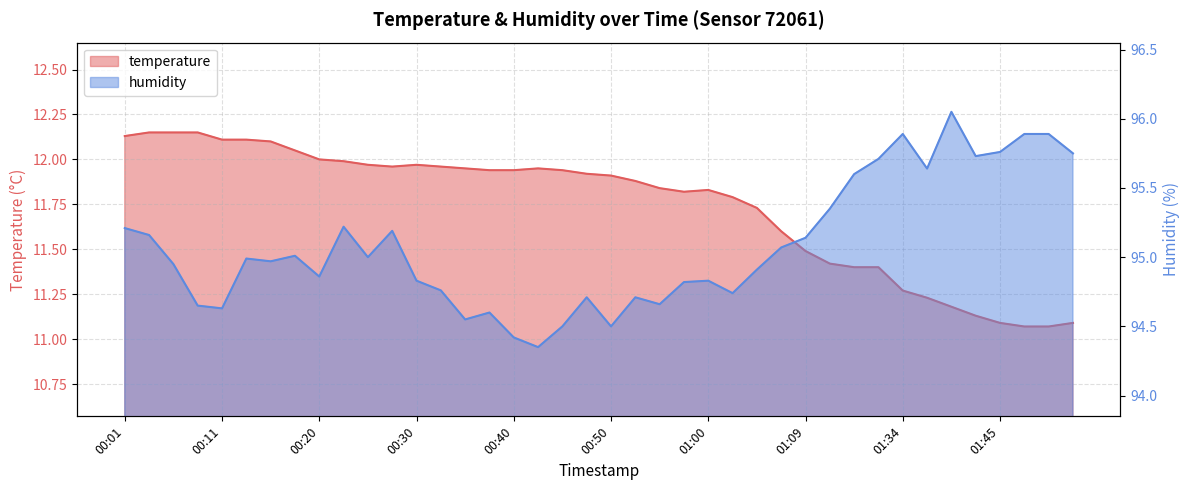

What is the label of the 9th point from the right?

01:20